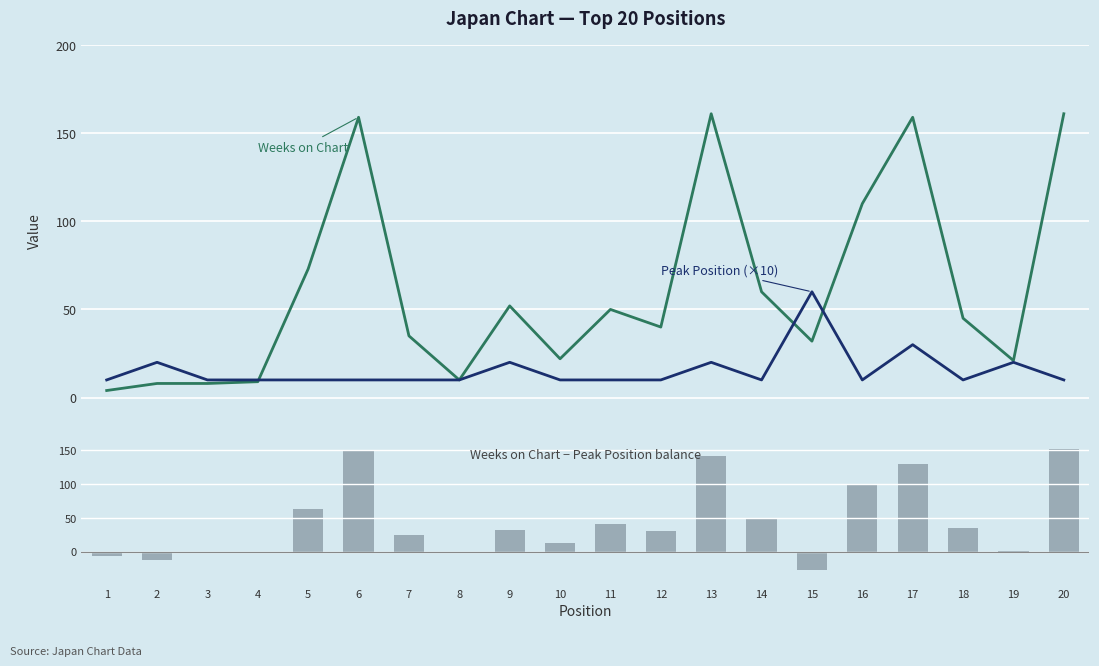

The Peak Position (×10) series shows 10 at 6. True or false?

True